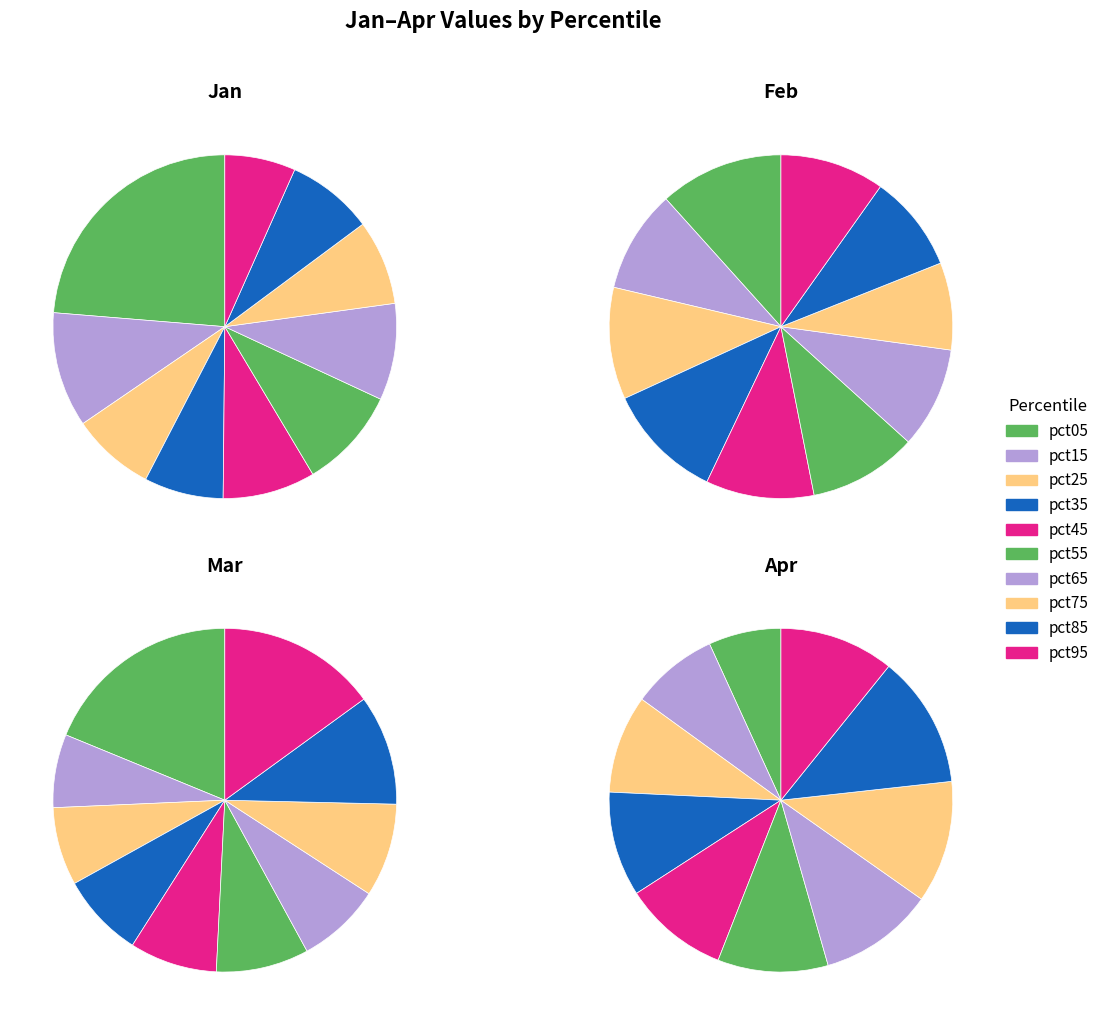

Which category has the biggest portion of the pie?

pct05